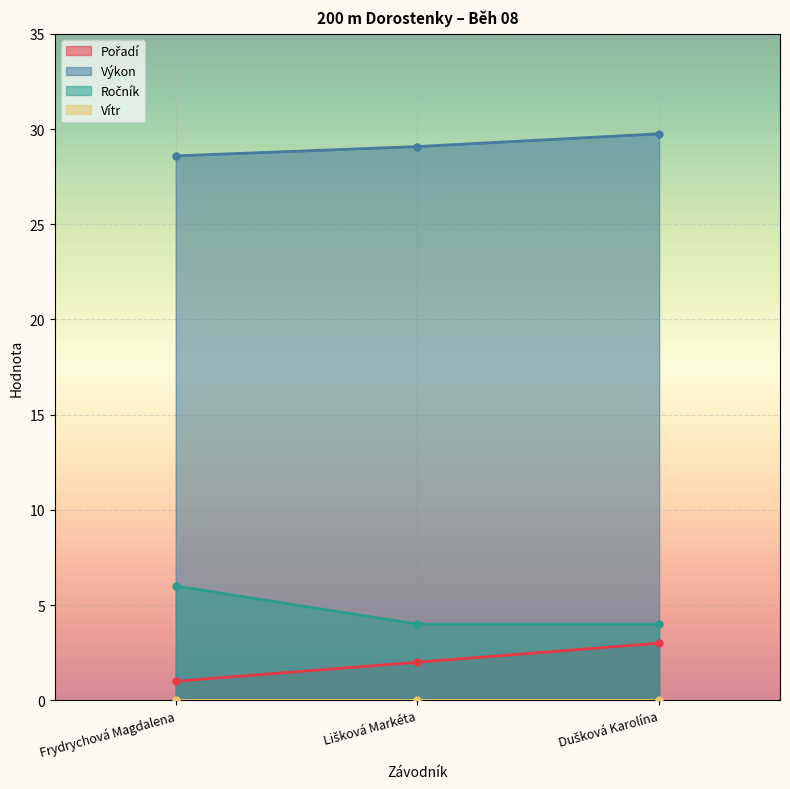

What is the label of the 3rd point from the right?

Frydrychová Magdalena